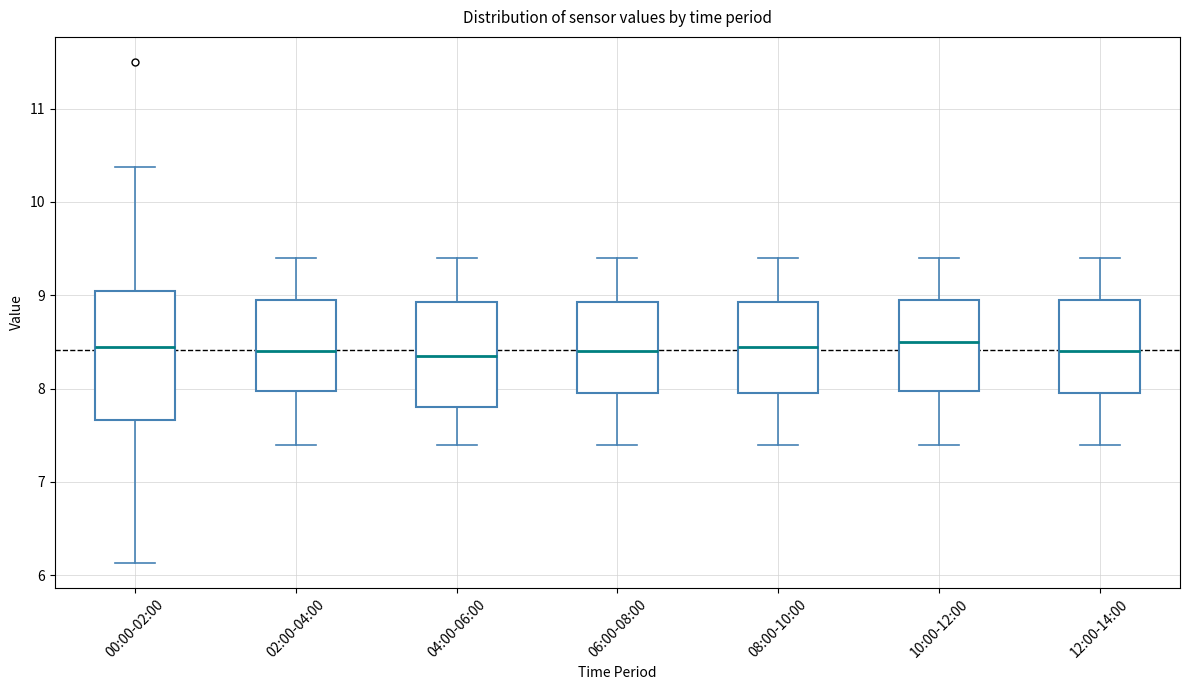

Reading left to right, read every box against the y-axis: the position of its median line, the range the box covers, and the ends of its whiskers. The values are not printed on the chart, so give them approximately, as read against the axis.

00:00-02:00: median 8.5, box 7.7 to 9.0, whiskers 6.1 to 10.4
02:00-04:00: median 8.4, box 8.0 to 9.0, whiskers 7.4 to 9.4
04:00-06:00: median 8.4, box 7.8 to 8.9, whiskers 7.4 to 9.4
06:00-08:00: median 8.4, box 8.0 to 8.9, whiskers 7.4 to 9.4
08:00-10:00: median 8.5, box 8.0 to 8.9, whiskers 7.4 to 9.4
10:00-12:00: median 8.5, box 8.0 to 9.0, whiskers 7.4 to 9.4
12:00-14:00: median 8.4, box 8.0 to 9.0, whiskers 7.4 to 9.4